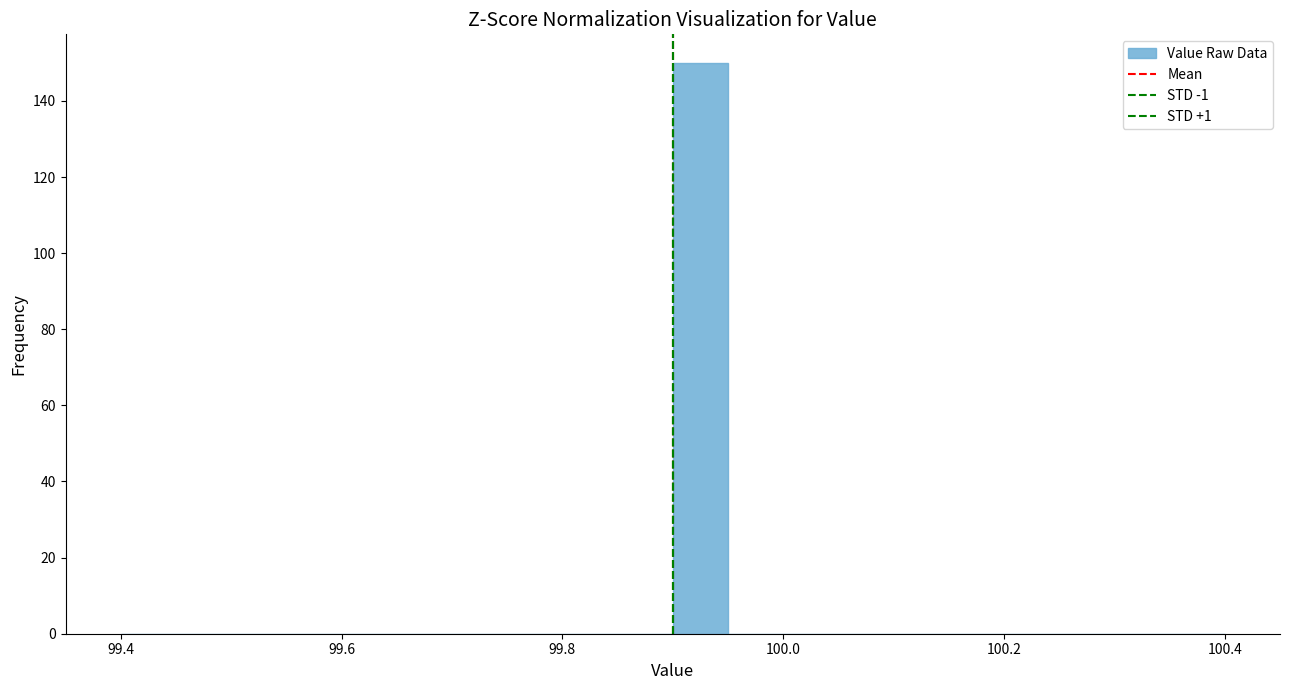

Read against the x-axis, roughly where is the centre of the tallest bar?

99.92